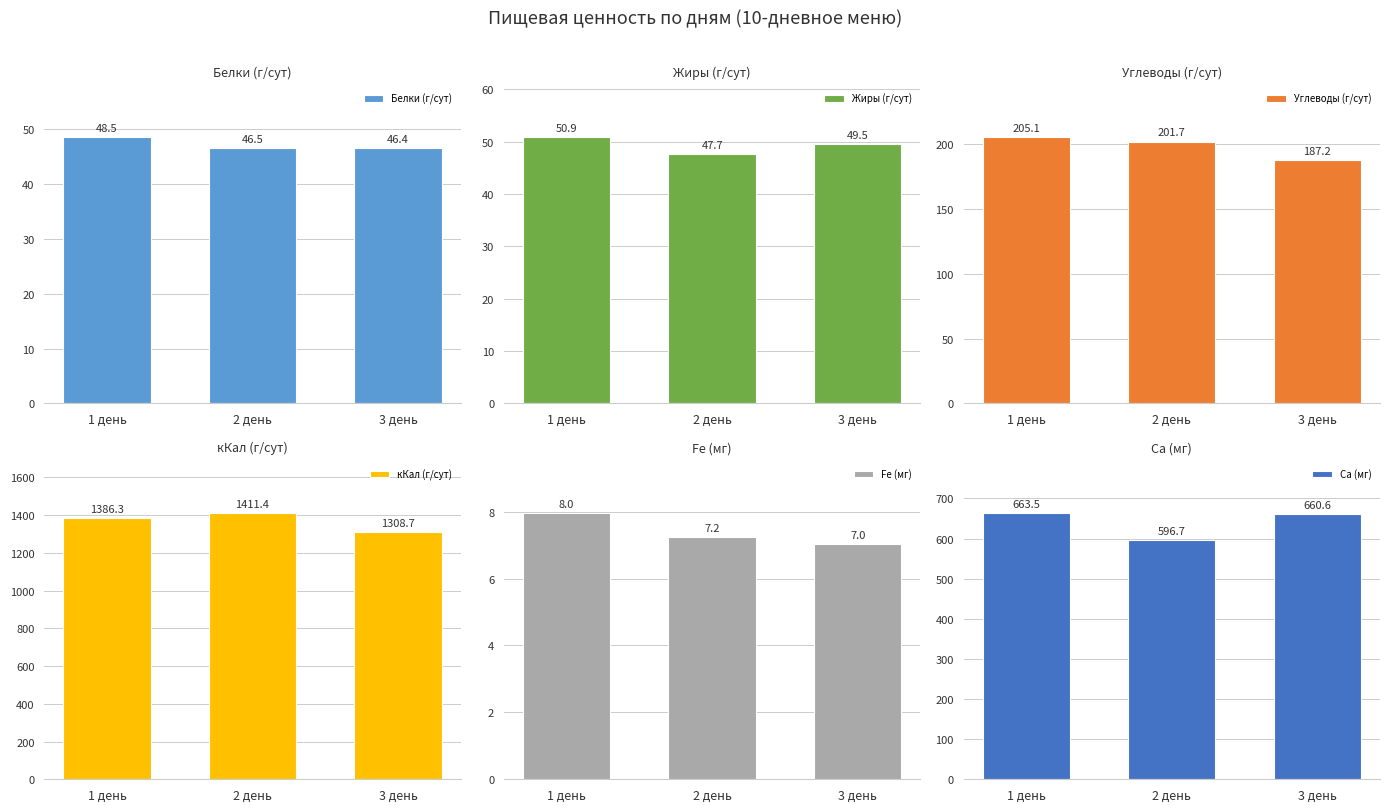

What position from the left is 3 день?

3